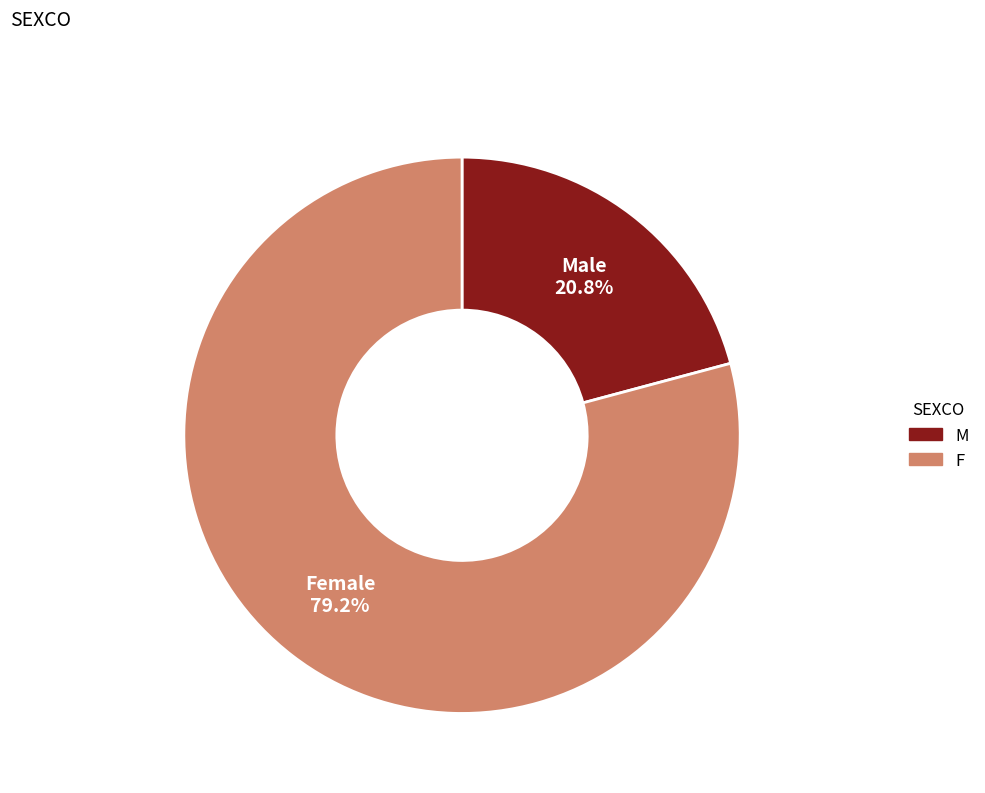

What percentage do M and F together represent?

100.0%